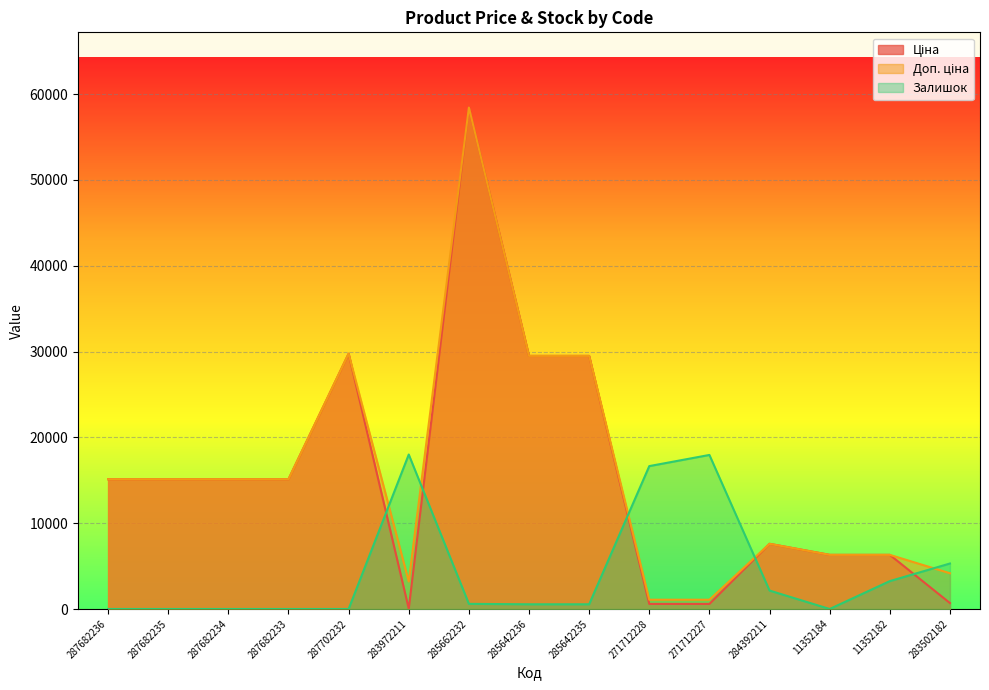

Does the chart display data point markers on the line(s)?

No